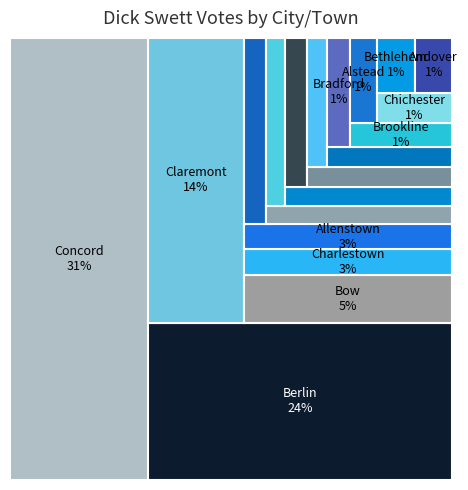

Reading left to right, transcribe all the data shown in this chart.

Concord=1329	Berlin=1038	Claremont=590	Bow=216	Charlestown=115	Allenstown=113	Canaan=88	Canterbury=73	Boscawen=72	Bristol=72	Atkinson=69	Cornish=62	Chesterfield=58	Antrim=55	Bradford=54	Brookline=53	Alstead=49	Chichester=49	Bethlehem=46	Andover=44